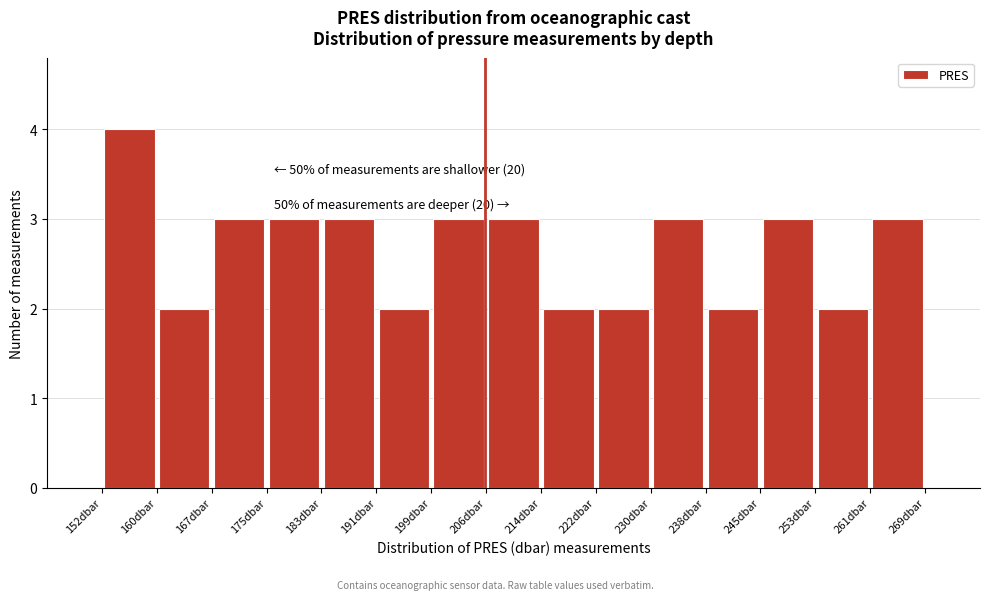

Over which range of the x-axis is the bar tallest?

152 to 160